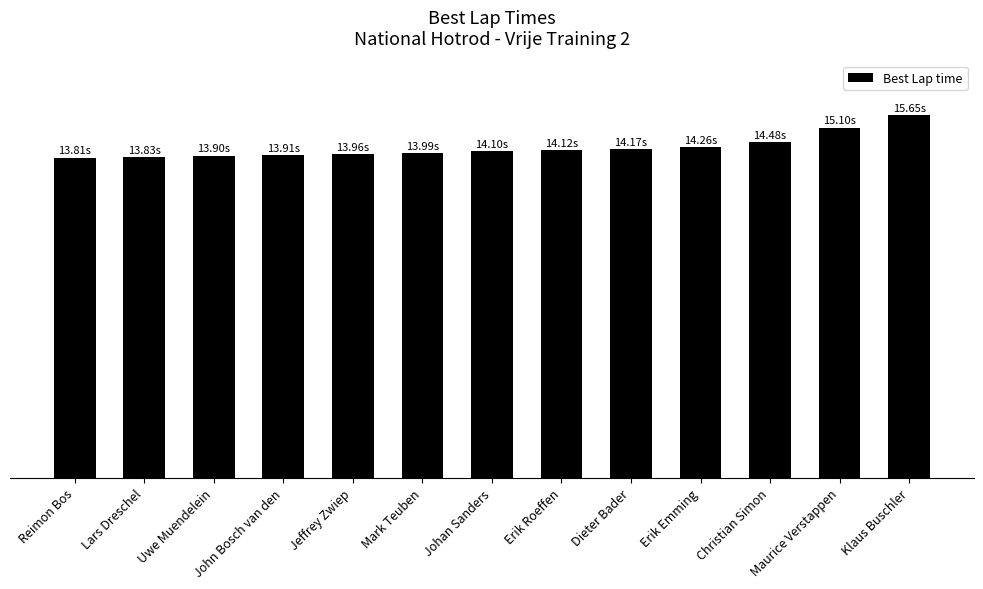

Are the bars horizontal?

No